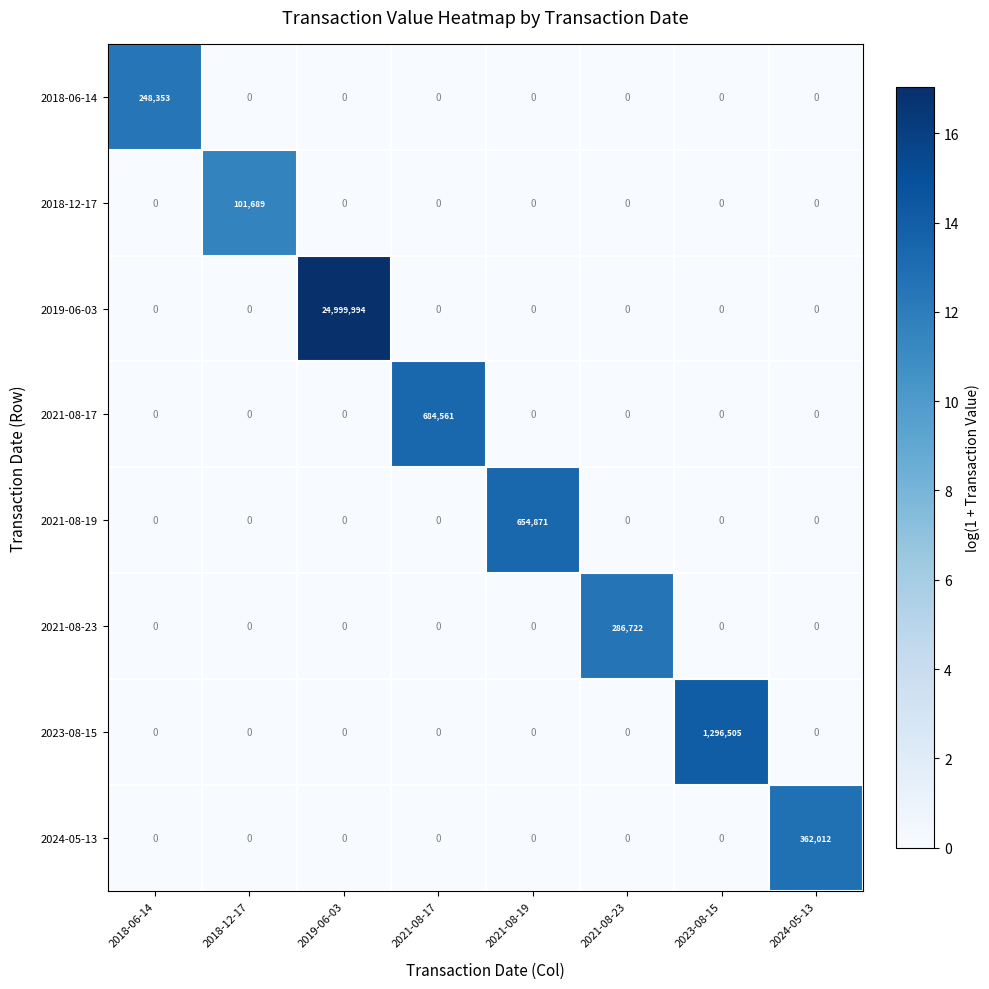

What is the sum of all 2018-12-17 values?

101689